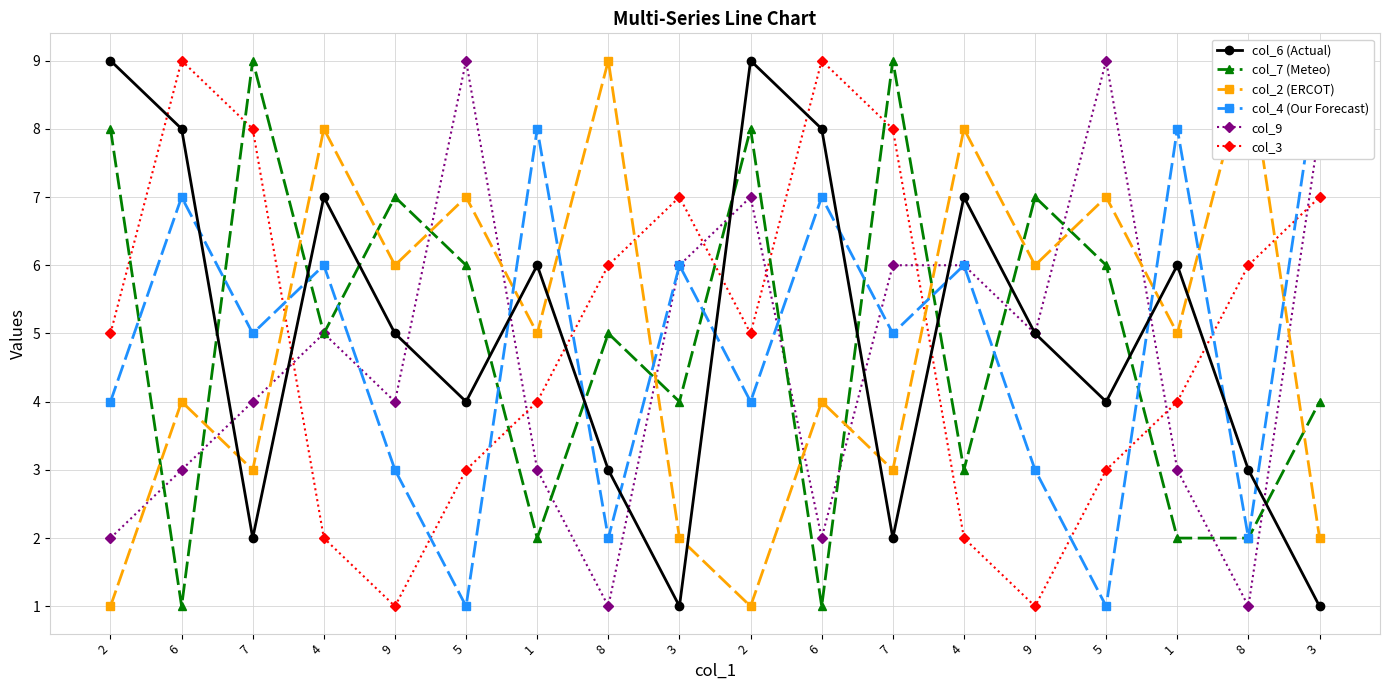

What is the difference between the col_2 (ERCOT) values at 5 and 7?

4